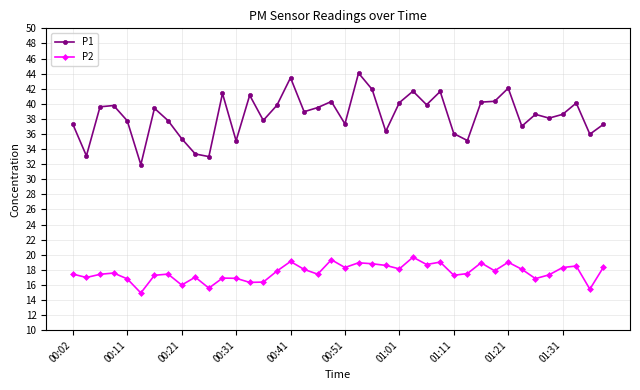

True or false: P2 and P1 intersect in this chart.

False